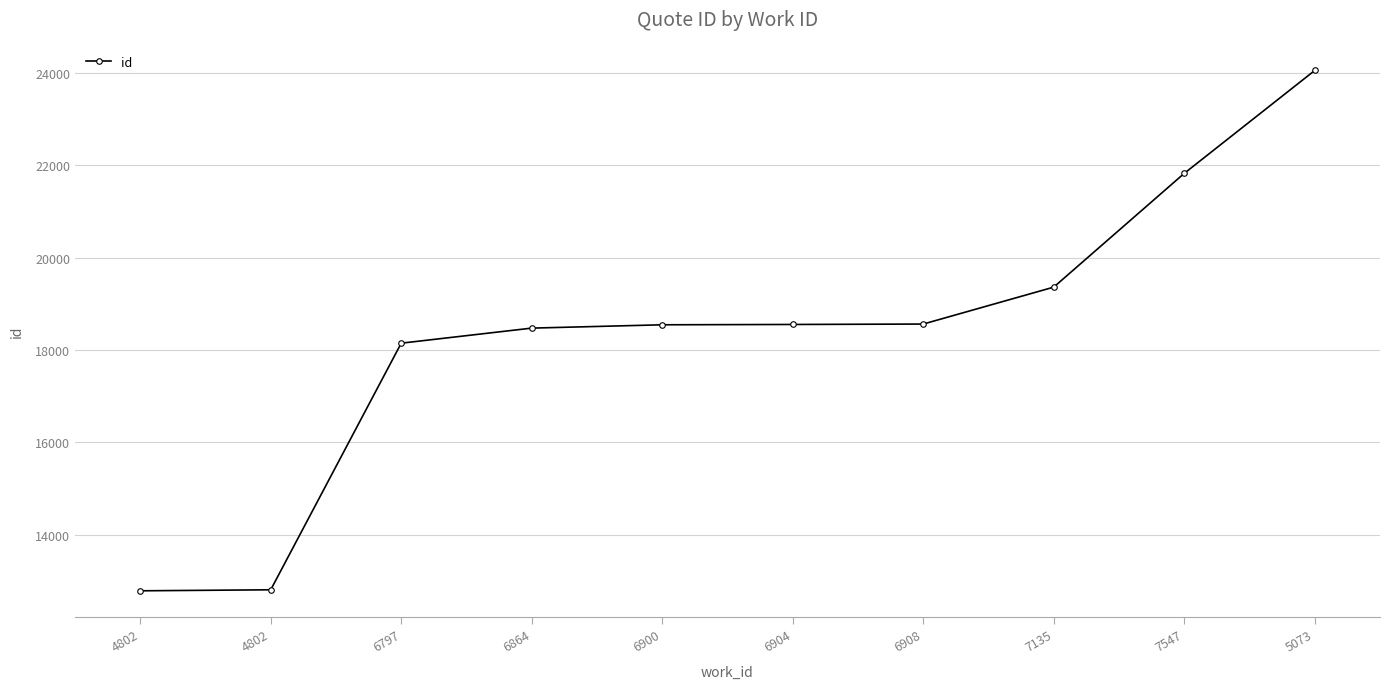

List the labels in order of value, largest first.

5073, 7547, 7135, 6908, 6904, 6900, 6864, 6797, 4802, 4802